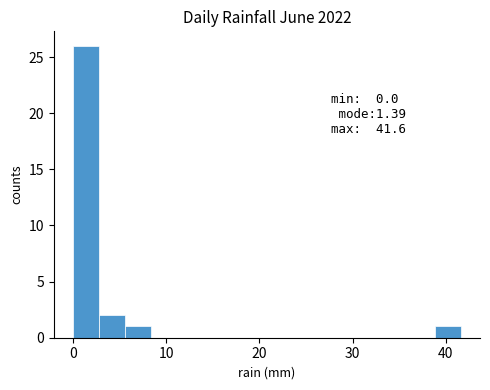

Around what value on the x-axis is the tallest bar? Give the approximate position of its centre, as read against the axis.

1